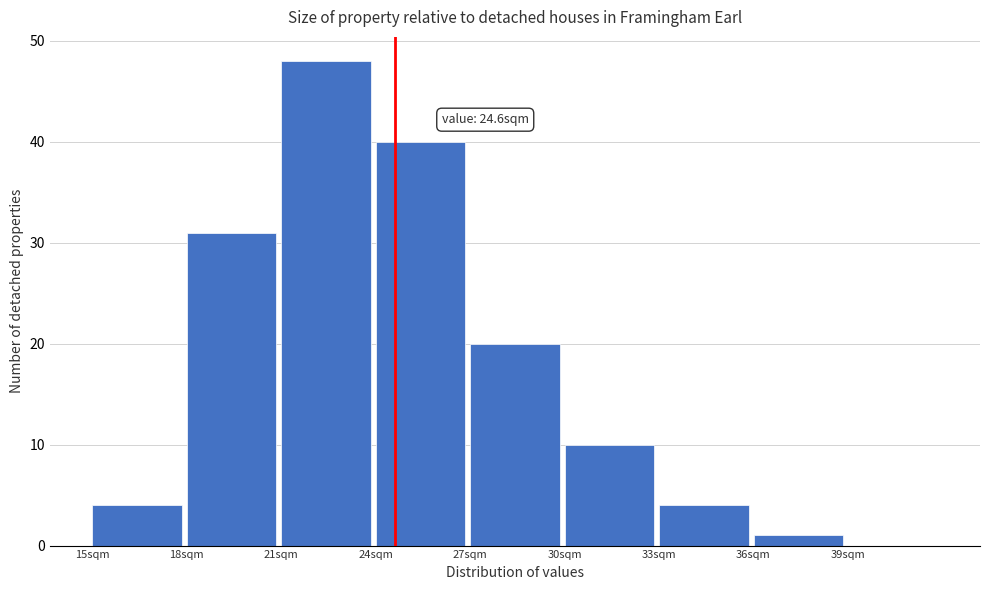

Which range on the x-axis has the tallest bar?

21 to 24